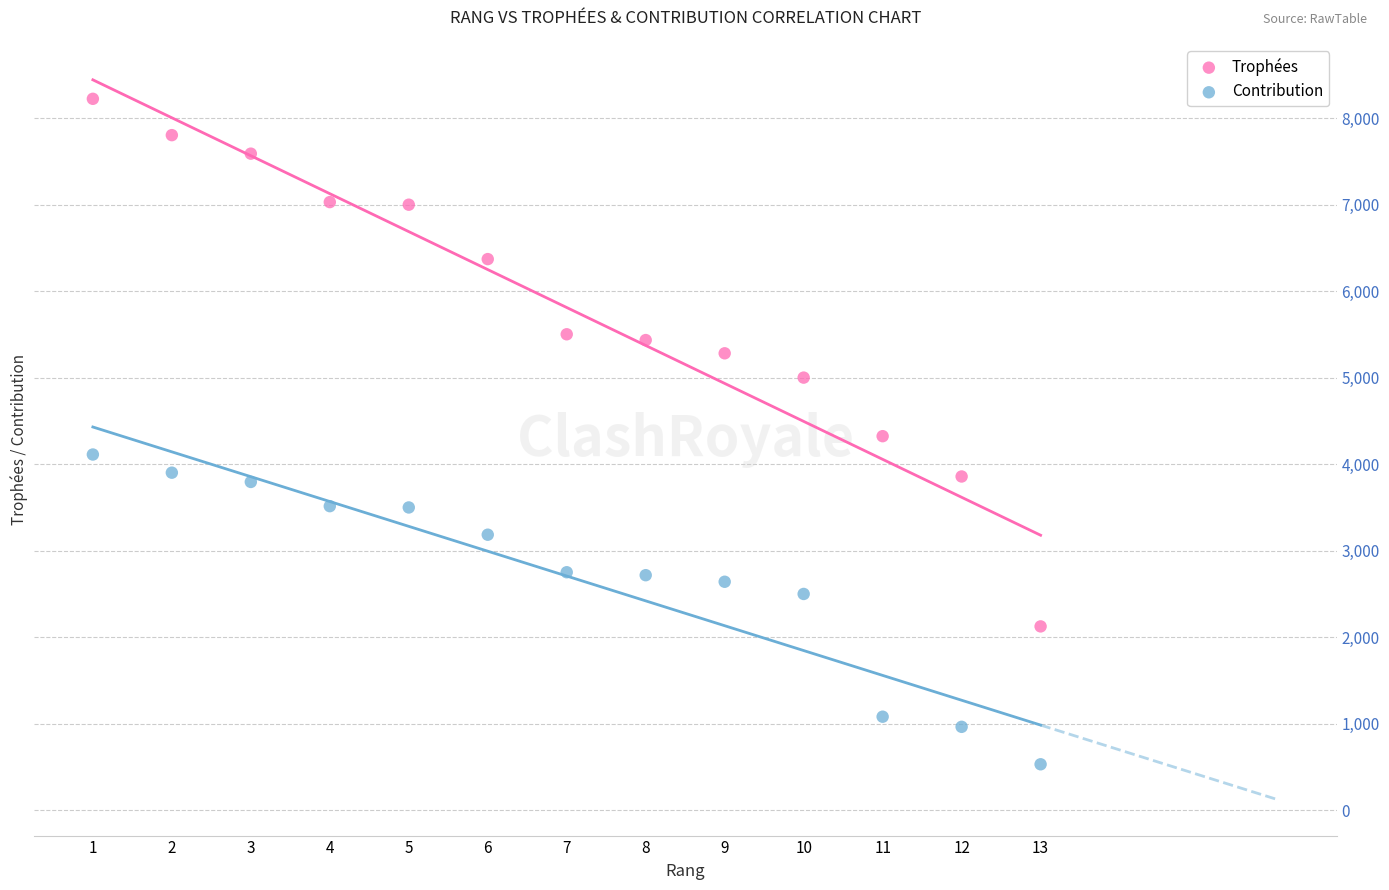

What are all the series names shown in the legend?

Trophées, Contribution